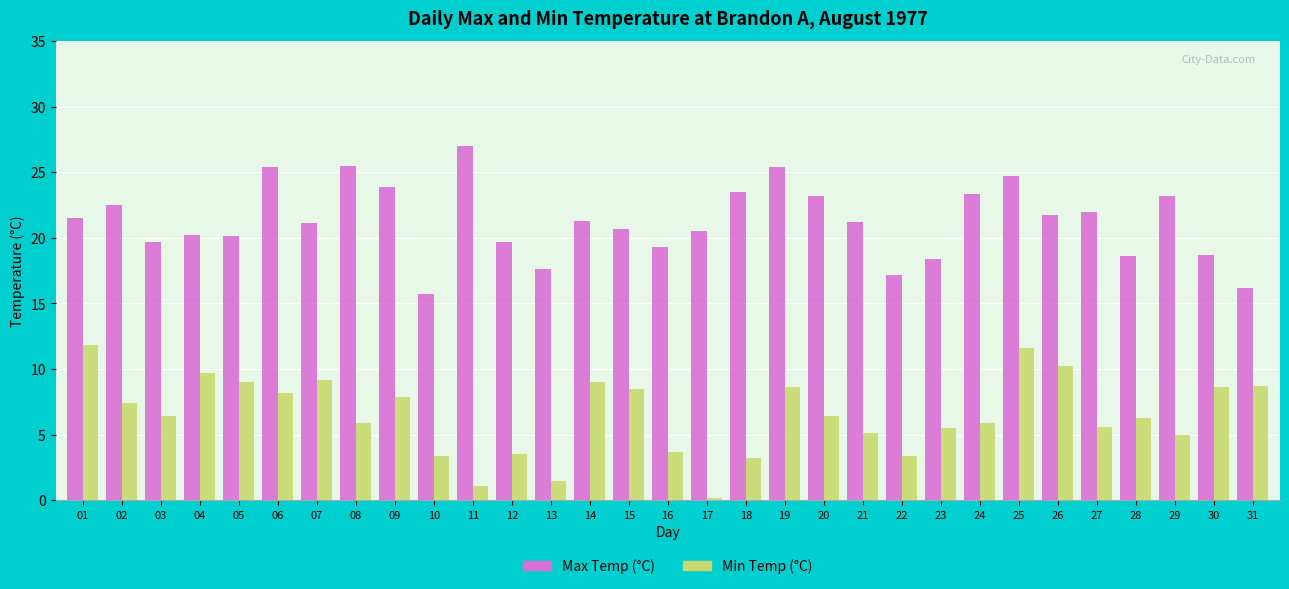

What is the total value across all series at 28?

24.9